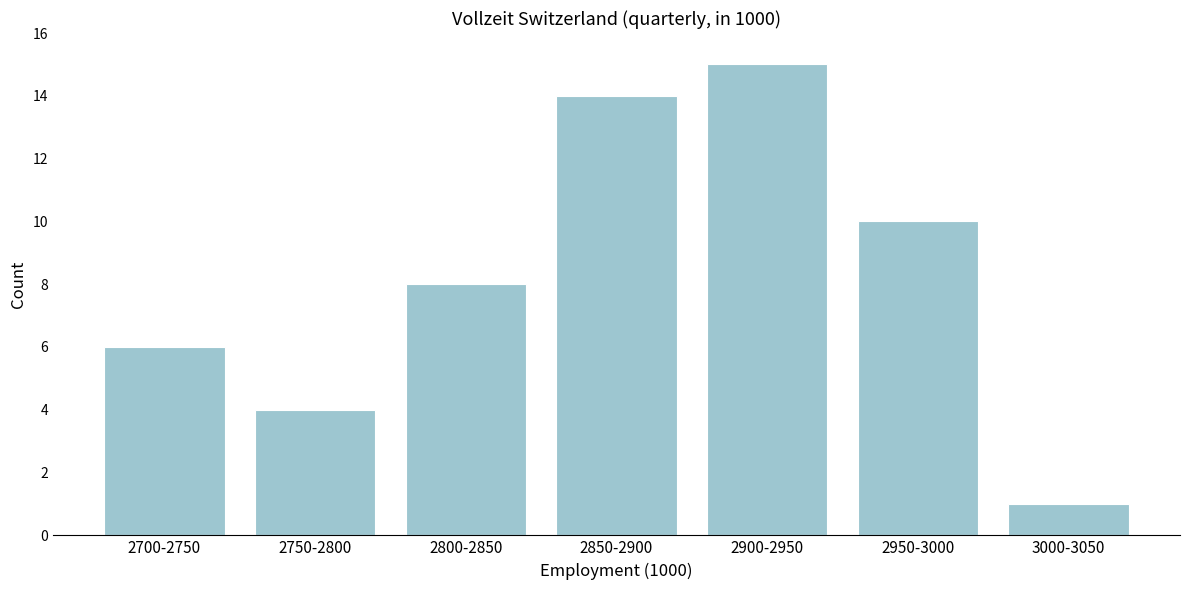

Reading left to right, extract all data points from this chart.

6	4	8	14	15	10	1